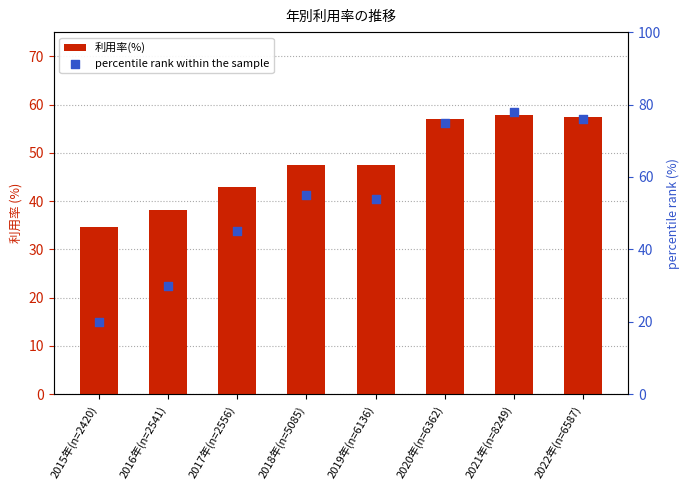

What is the total value across all series at 2020年(n=6362)?

132.0